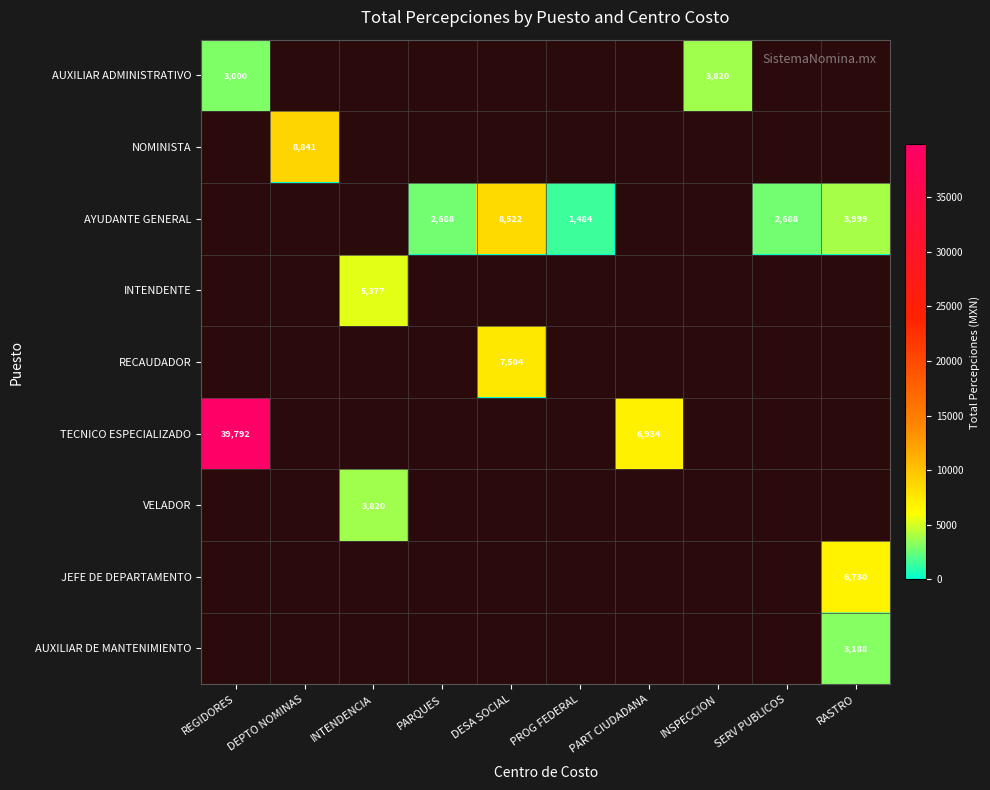

The TECNICO ESPECIALIZADO series shows 9042 at PART CIUDADANA. True or false?

False